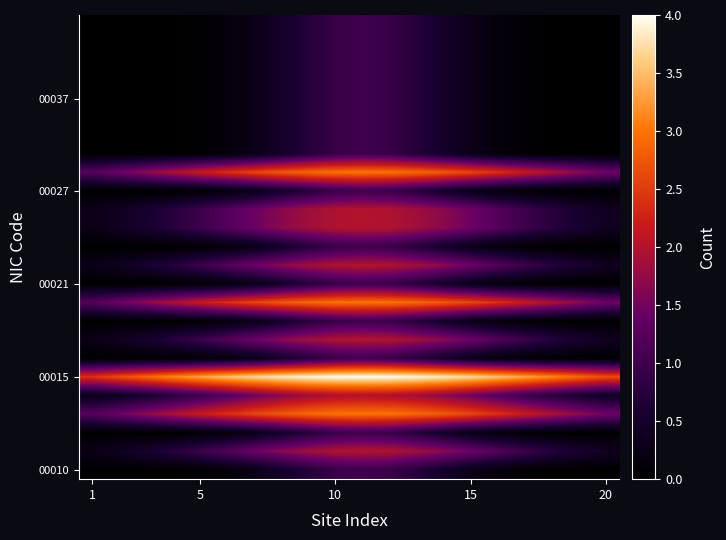

Count the number of categories in the chart.

20